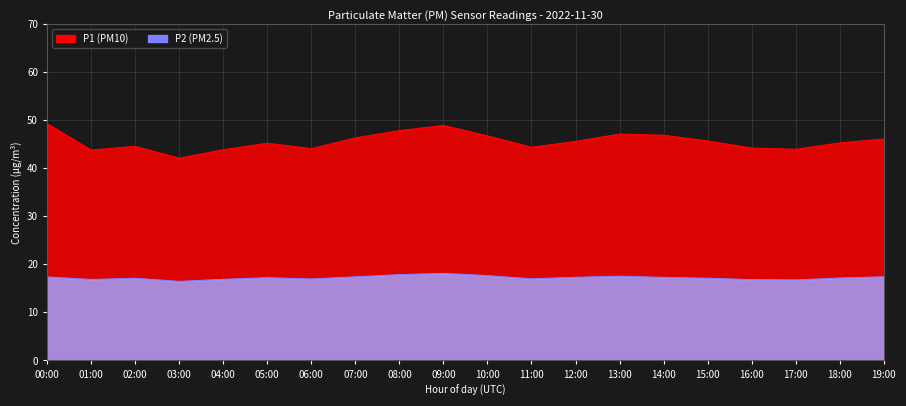

Is the value of P2 at 10:00 greater than the value of P1 at 19:00?

No